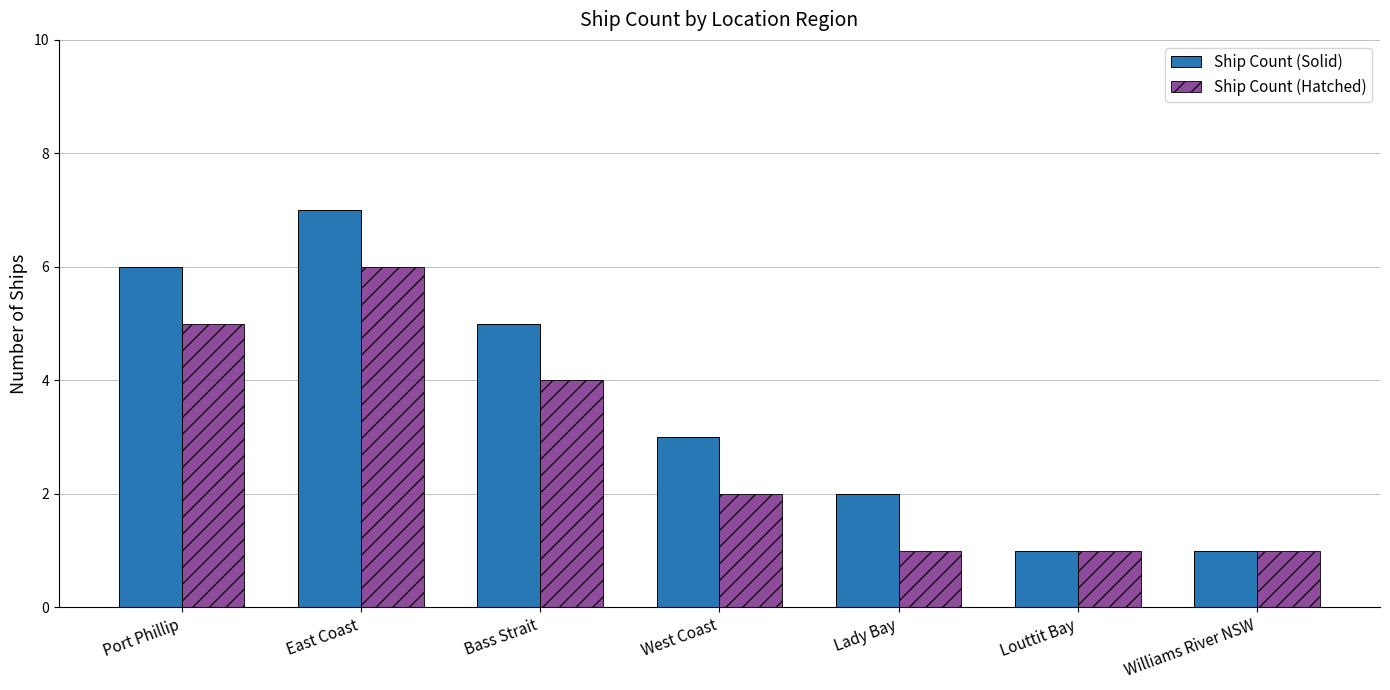

How many data points in Ship Count (Hatched) are less than 2?

3